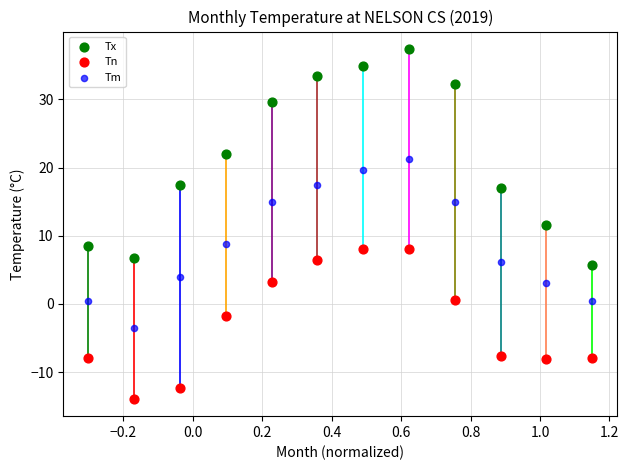

Which series contains the lowest Y value?

Tn